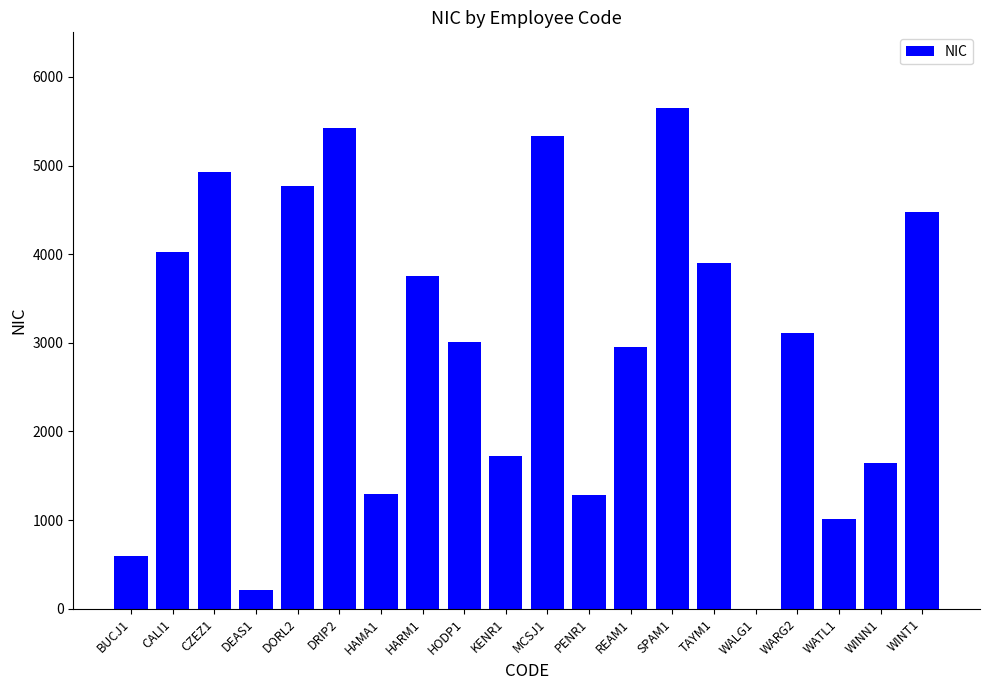

Is it true that the value at BUCJ1 is 596.6?

True